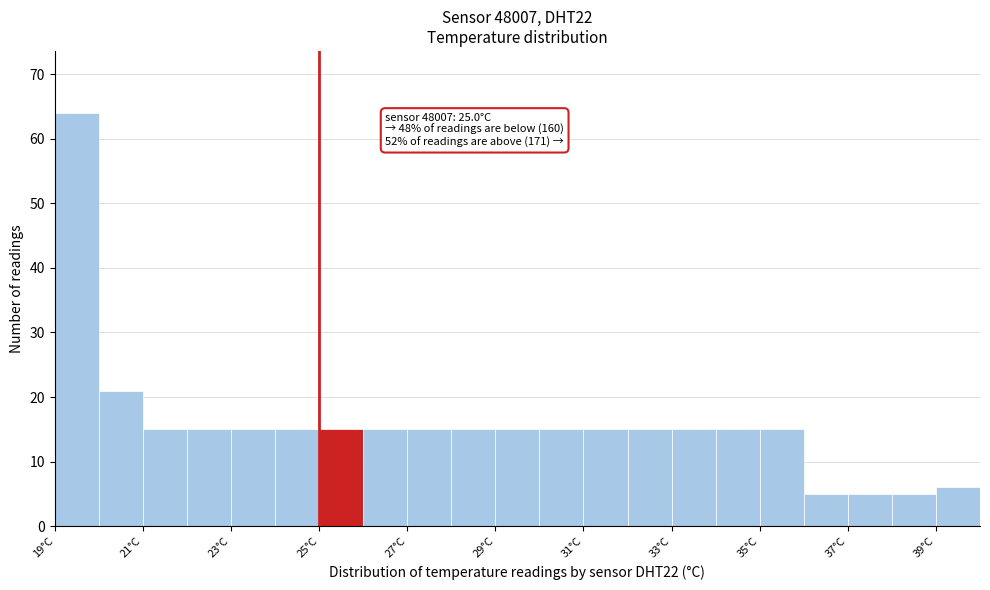

Which range on the x-axis has the tallest bar?

19 to 20